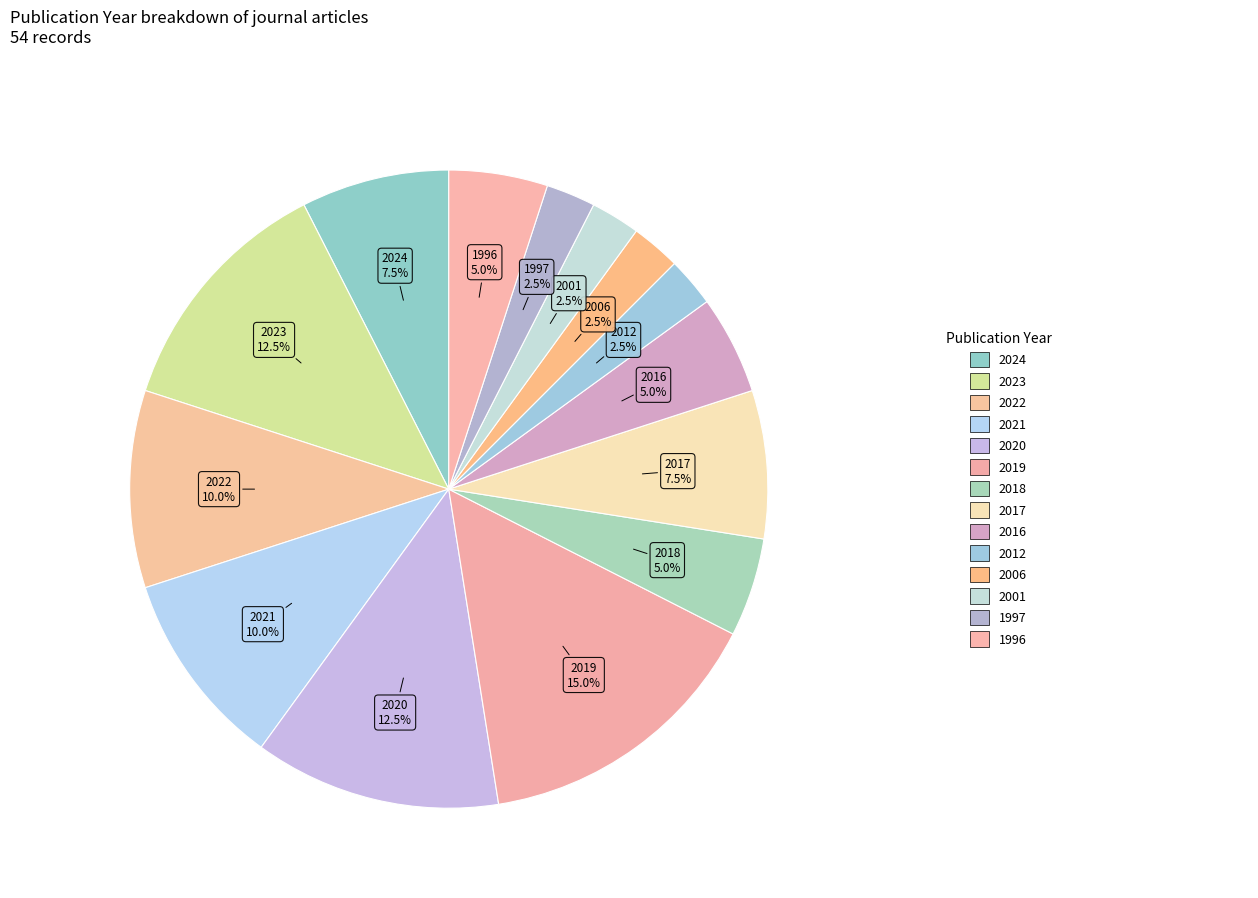

Does 2023 represent more than half of the total?

No